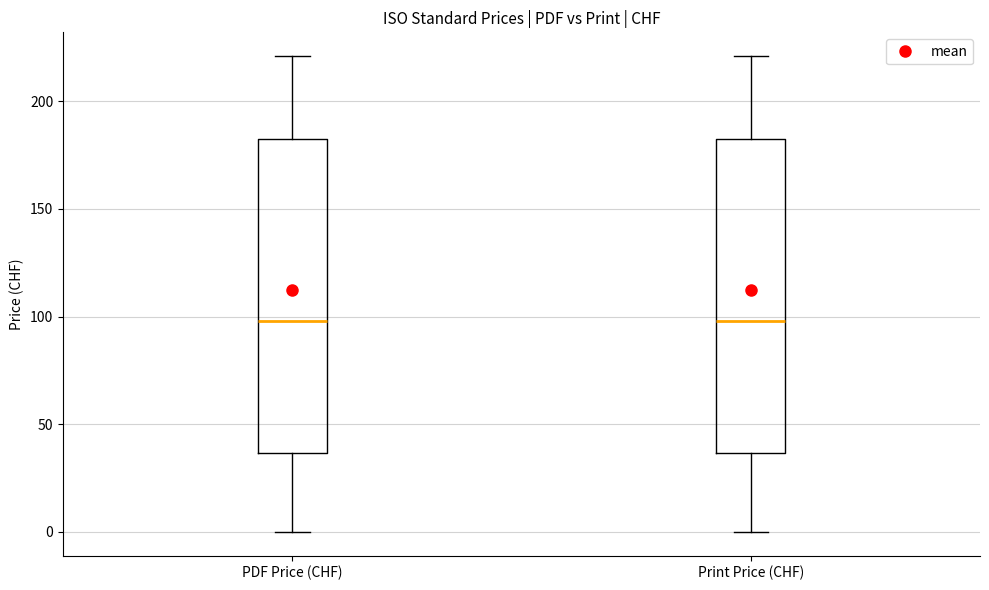

Reading left to right, transcribe this box plot: for each box, give where its median line is, the range the box spans, and where its two whiskers end, as read against the y-axis. The values are not printed on the chart, so give them approximately, as read against the axis.

PDF Price (CHF): median 100, box 35 to 185, whiskers 0 to 220
Print Price (CHF): median 100, box 35 to 185, whiskers 0 to 220